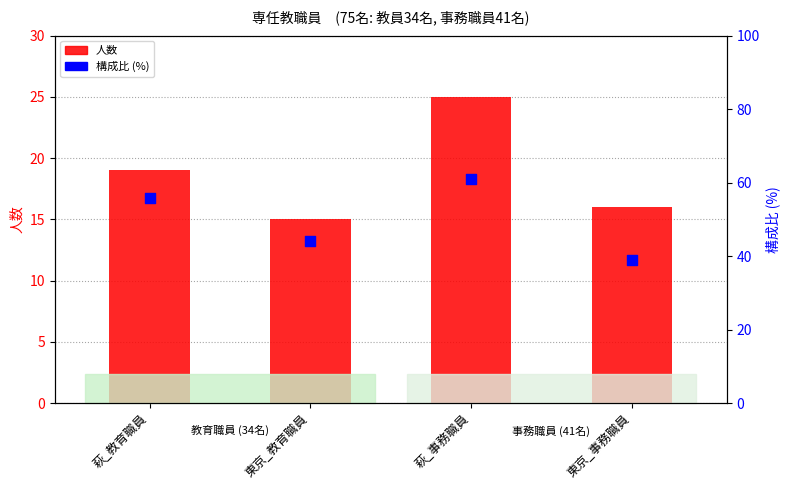

Which series contains the lowest Y value?

人数